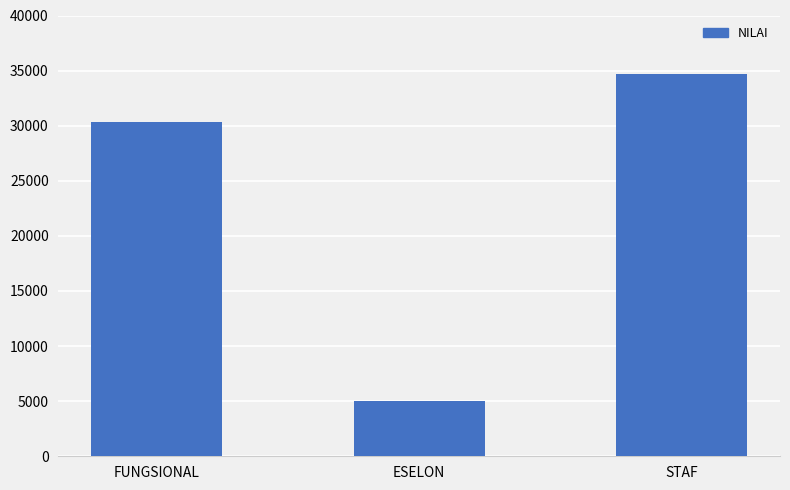

The chart shows a value of 34670 at STAF. True or false?

True